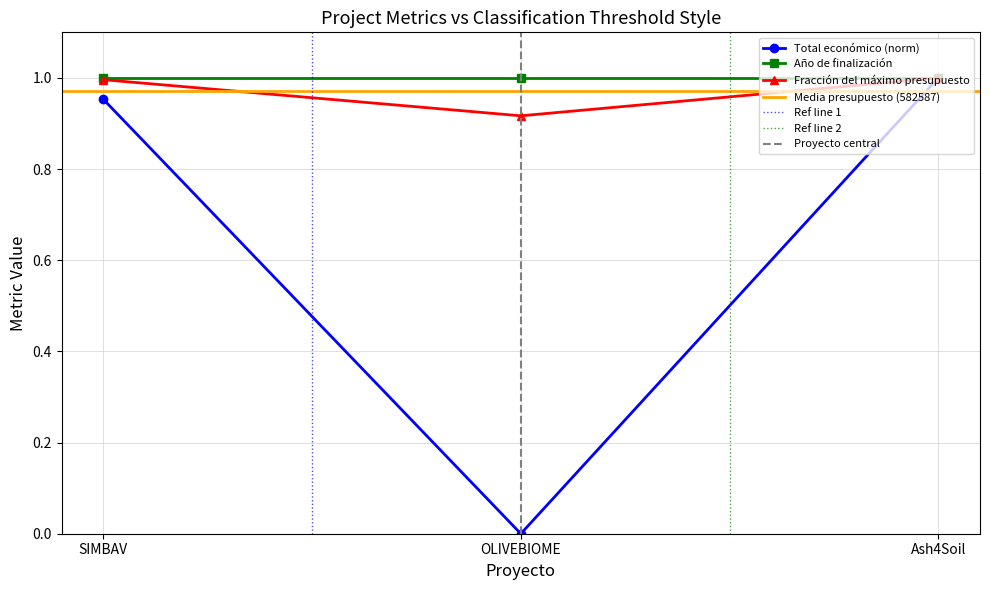

The value of Fracción del máximo presupuesto at SIMBAV is 1.0. True or false?

True